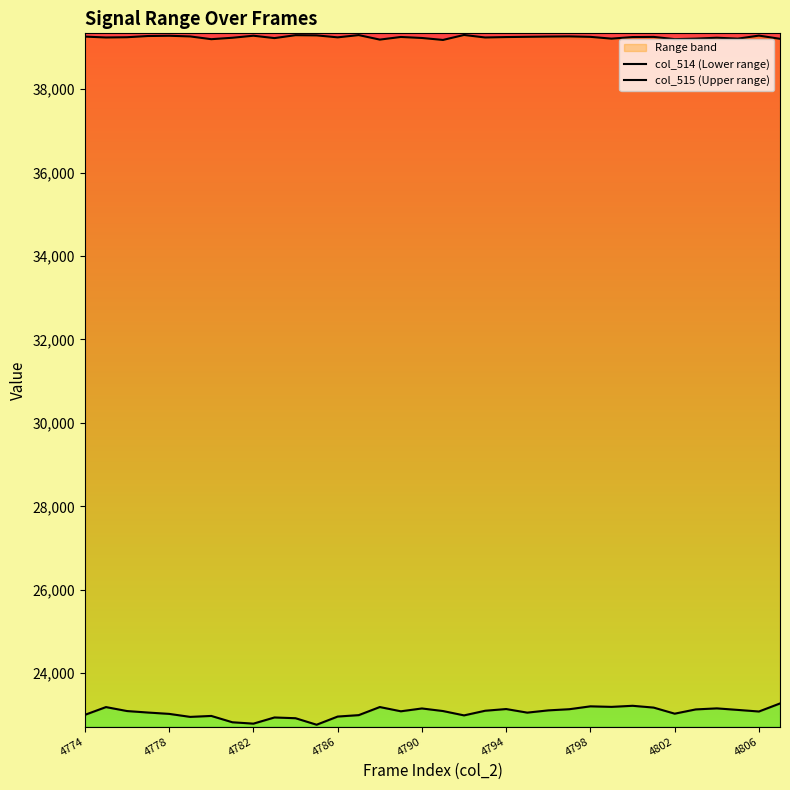

How many values in the col_515 (Upper range) series are below 39249?

16